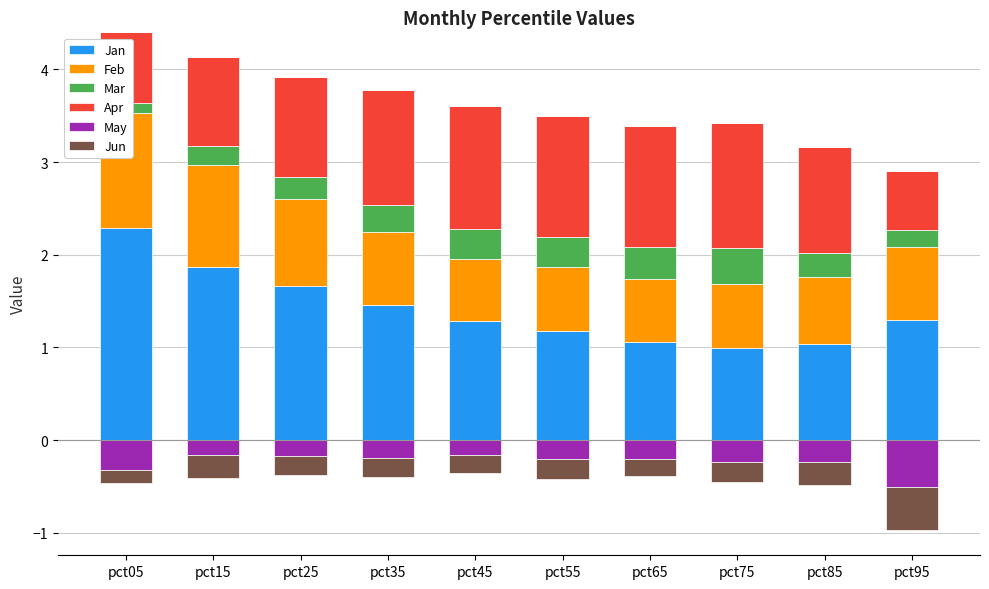

At how many categories does at least one series exceed 0?

10